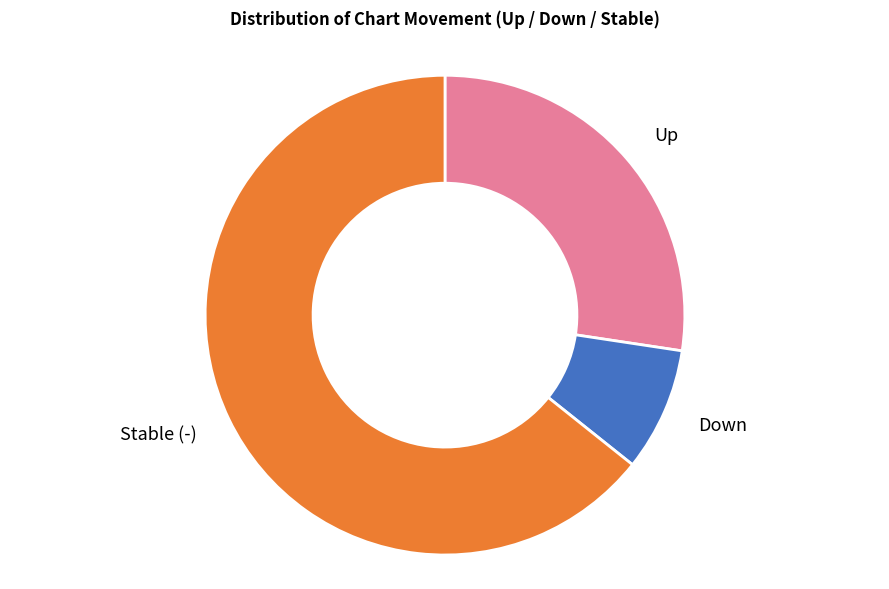

Is there a majority slice in this chart?

Yes